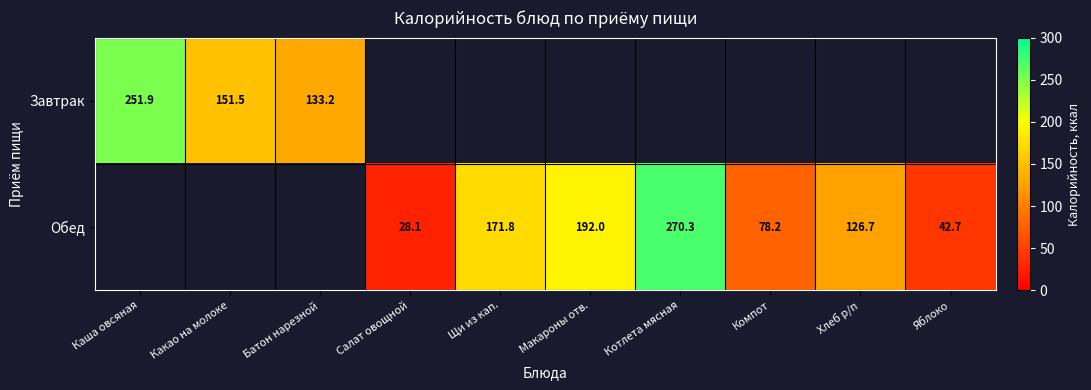

At which label is Завтрак closest to 192?

Какао на молоке